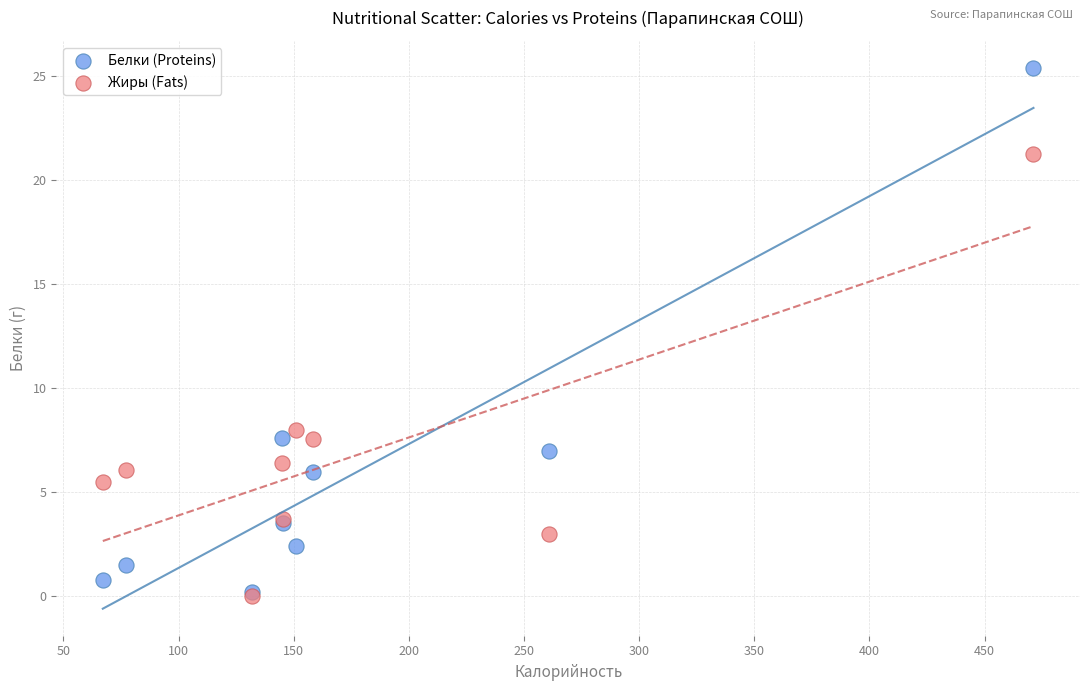

Across all series, what Y value is closest to 12?

8.0